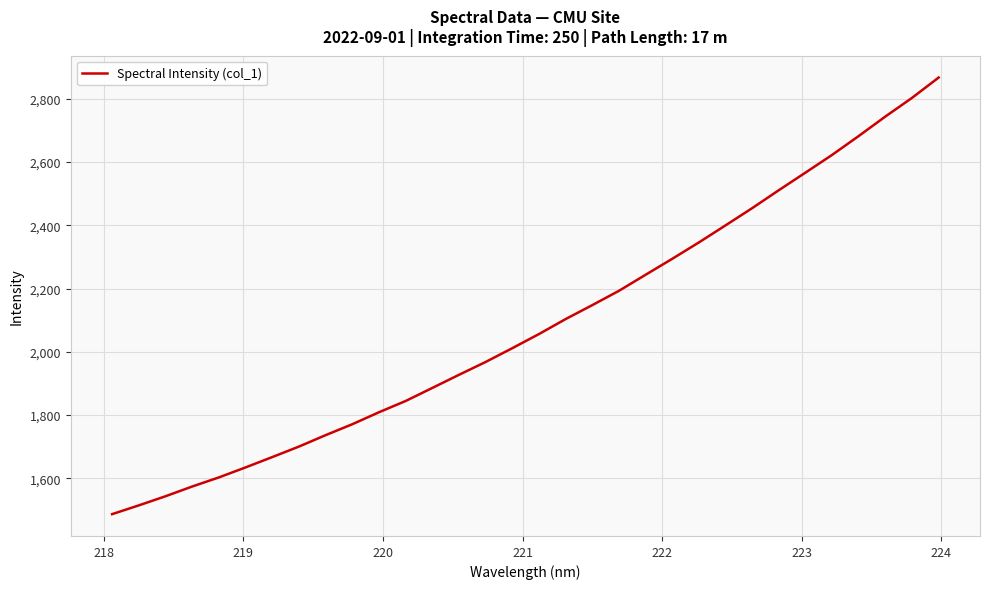

What is the minimum value shown in the chart?

1486.5